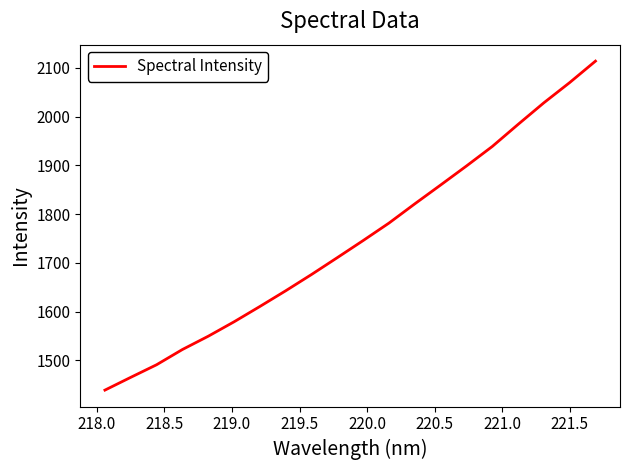

What is the difference between the maximum and minimum values?

675.0